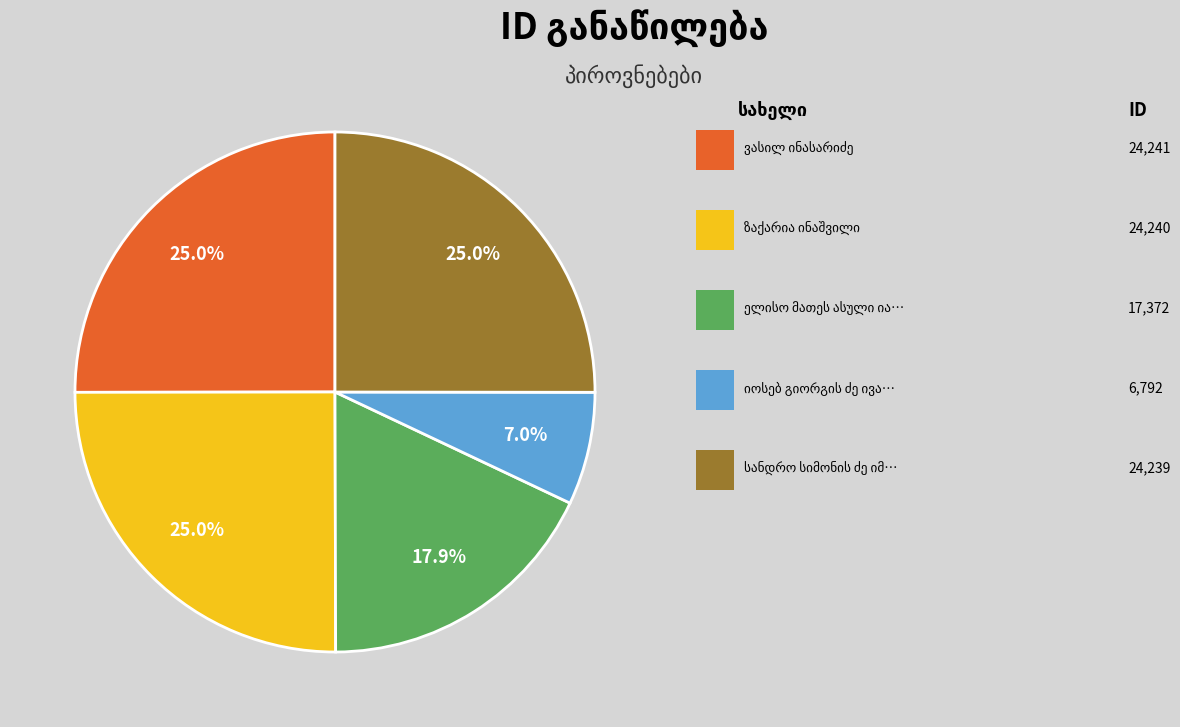

Is there a majority slice in this chart?

No